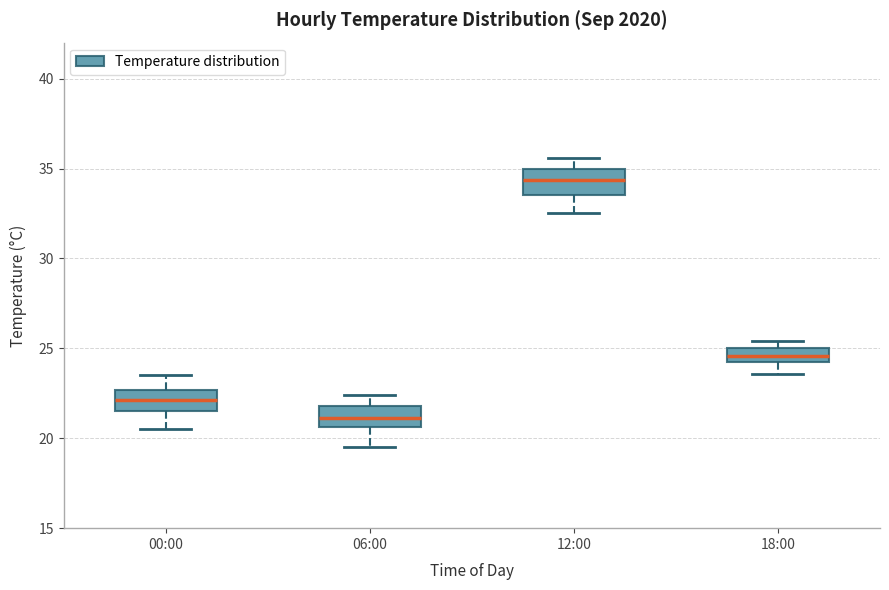

Where is the upper edge of the box for 06:00 on the y-axis? The values are not printed on the chart, so give them approximately, as read against the axis.

22.0